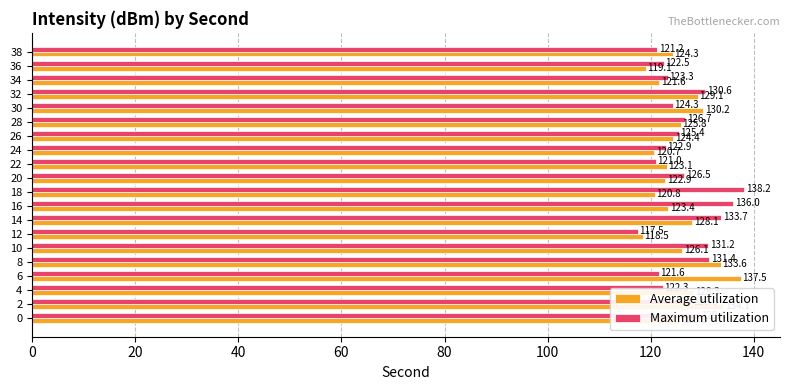

Rank the series at 12 from highest to lowest value.

Average utilization, Maximum utilization